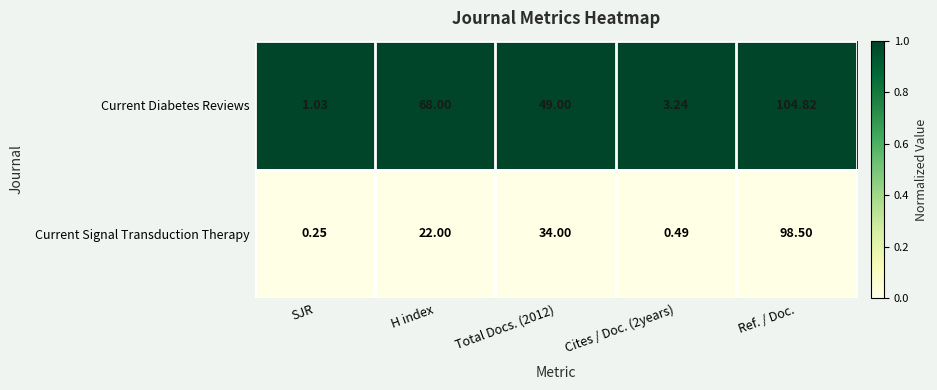

At which category does the chart reach its minimum across all series?

SJR